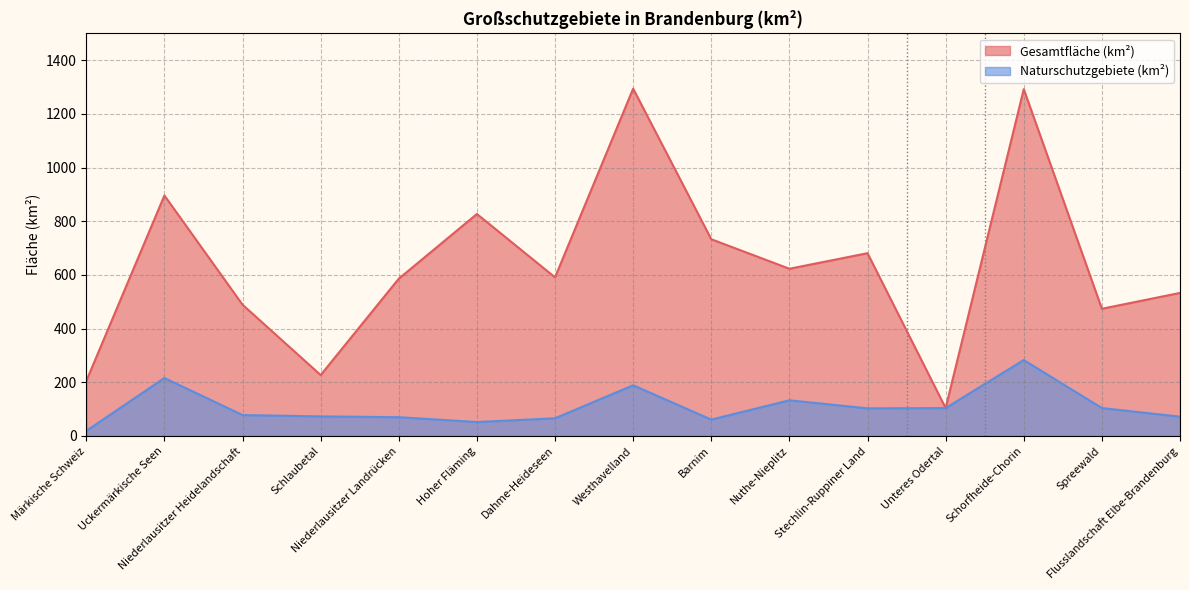

Between Spreewald and Barnim, which is larger?

Barnim